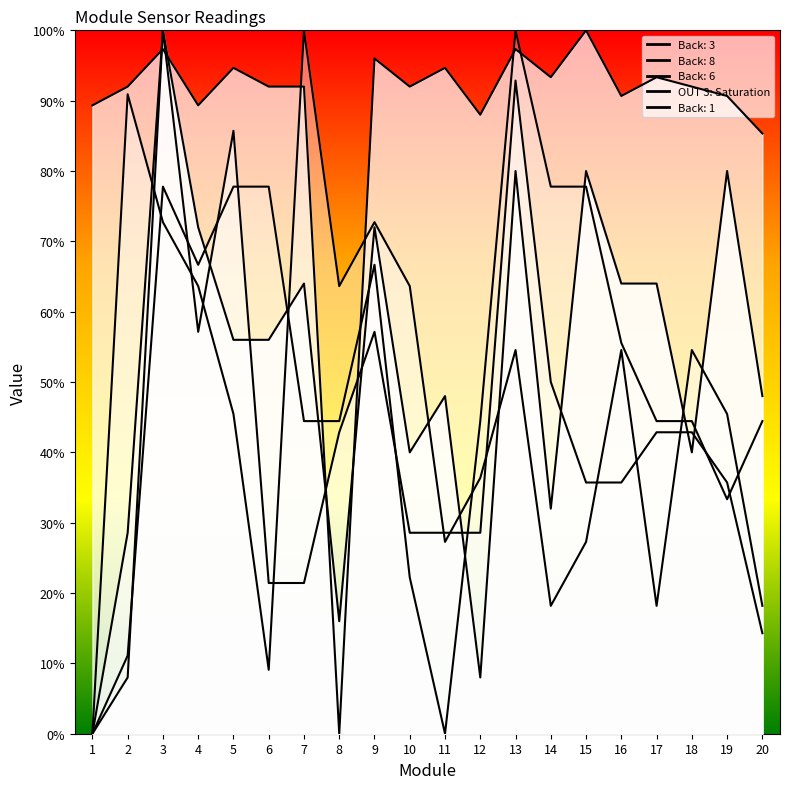

Which series has the largest total across all categories?

Back: 8